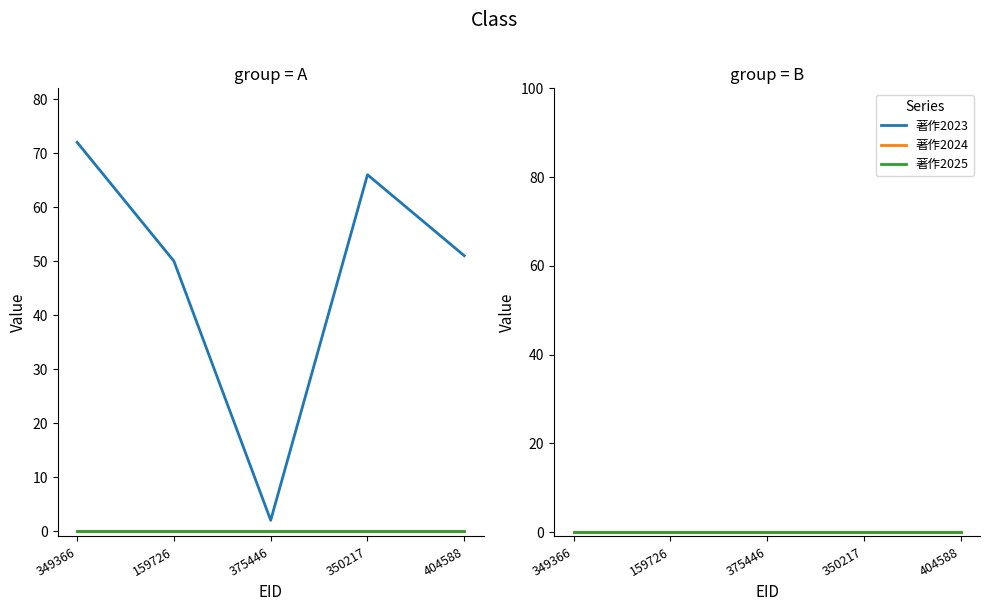

Between 375446 and 404588, which series saw the biggest shift?

在籍月数